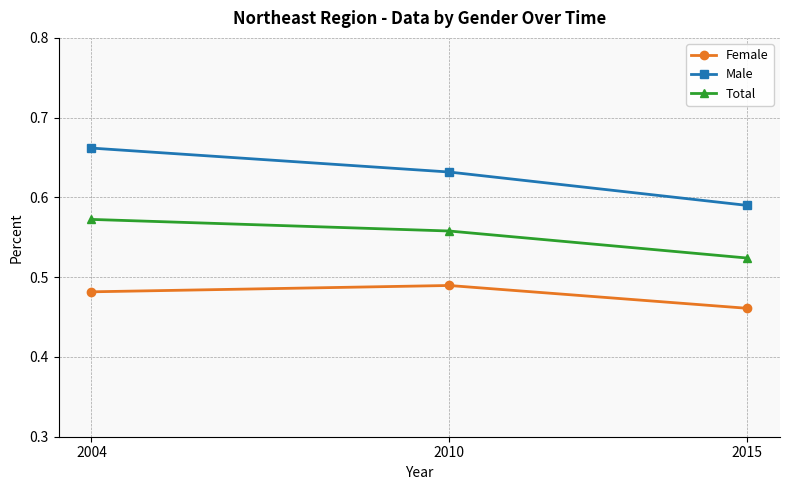

What is the sum of all Female values?

1.4